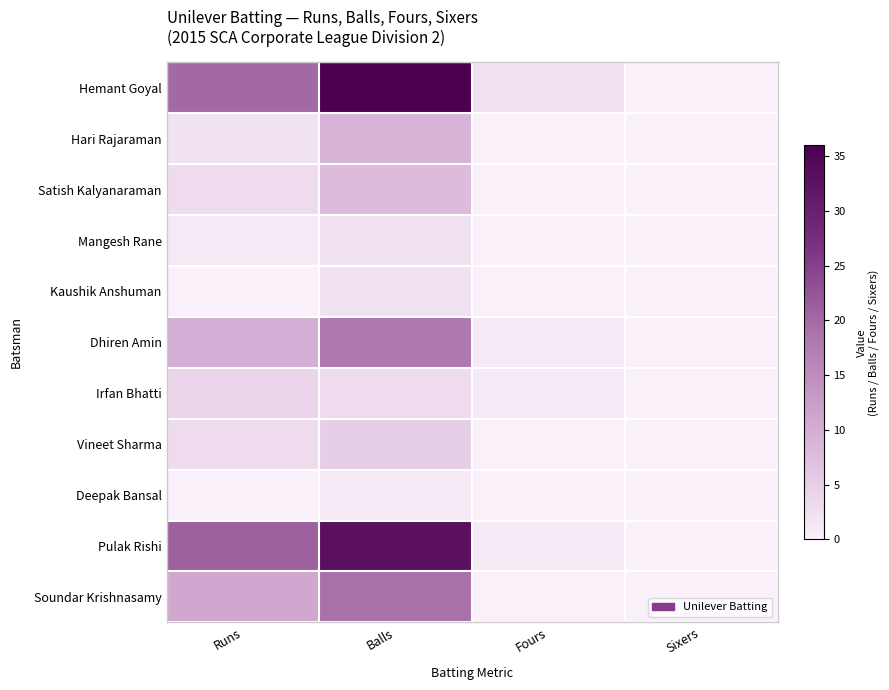

Which series has the largest total across all categories?

Hemant Goyal